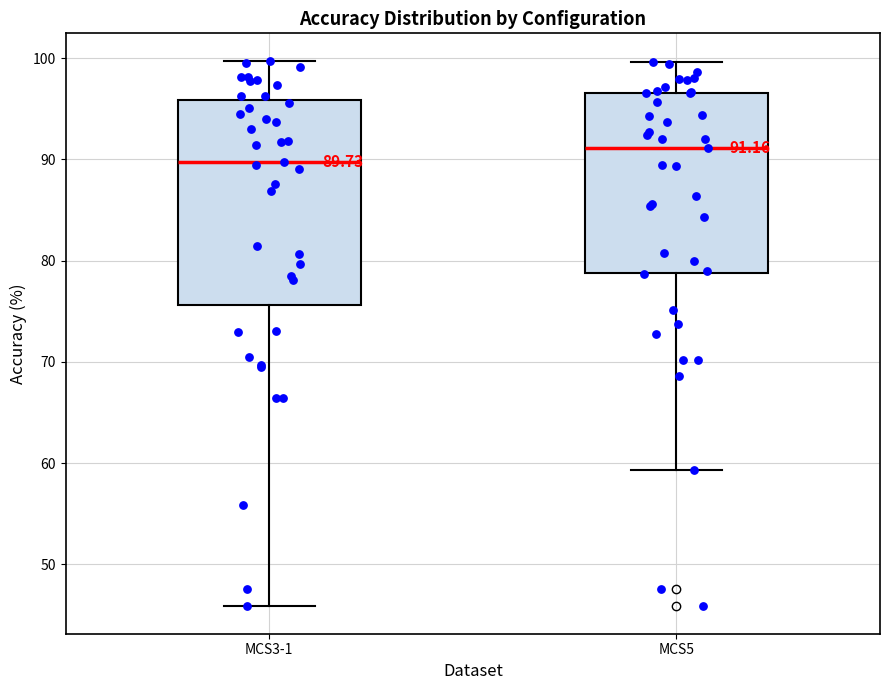

Which box's median line is the lowest?

MCS3-1